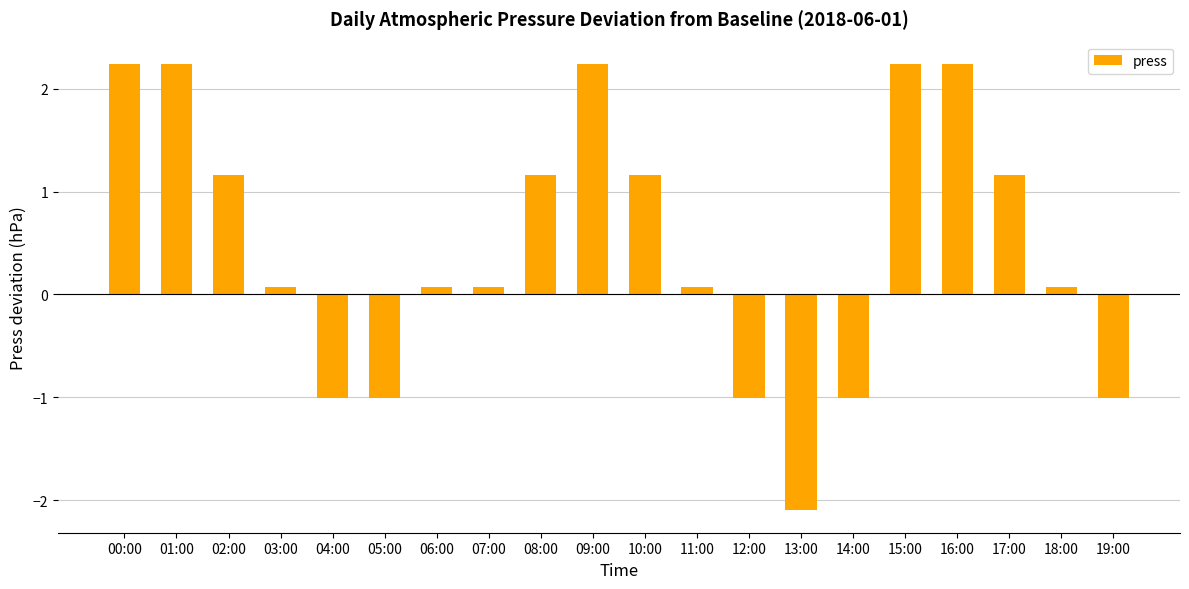

Where does the data first go above 0?

00:00